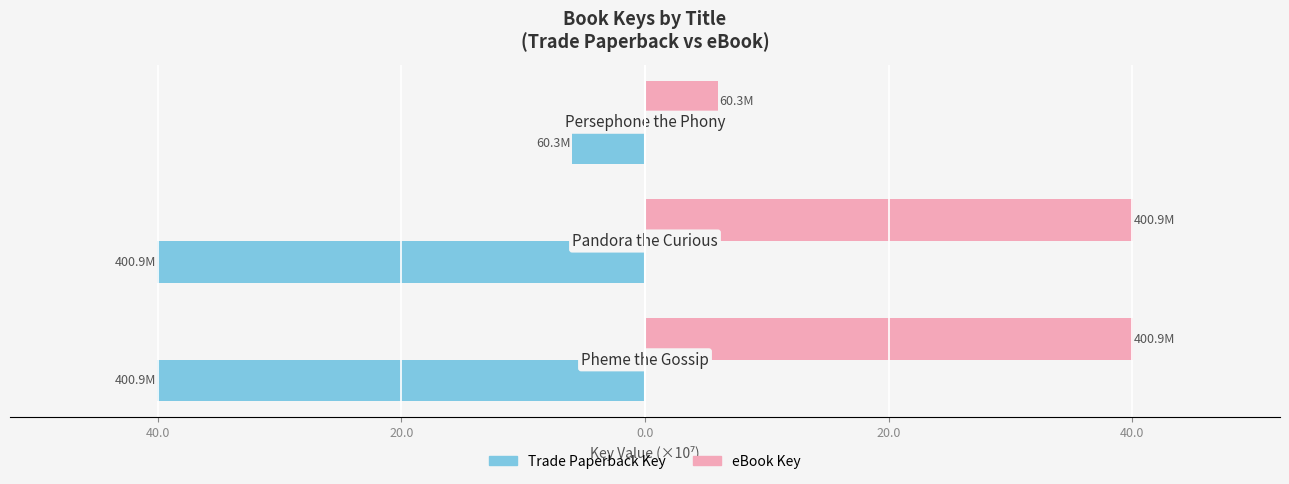

At how many categories does at least one series exceed 30?

2